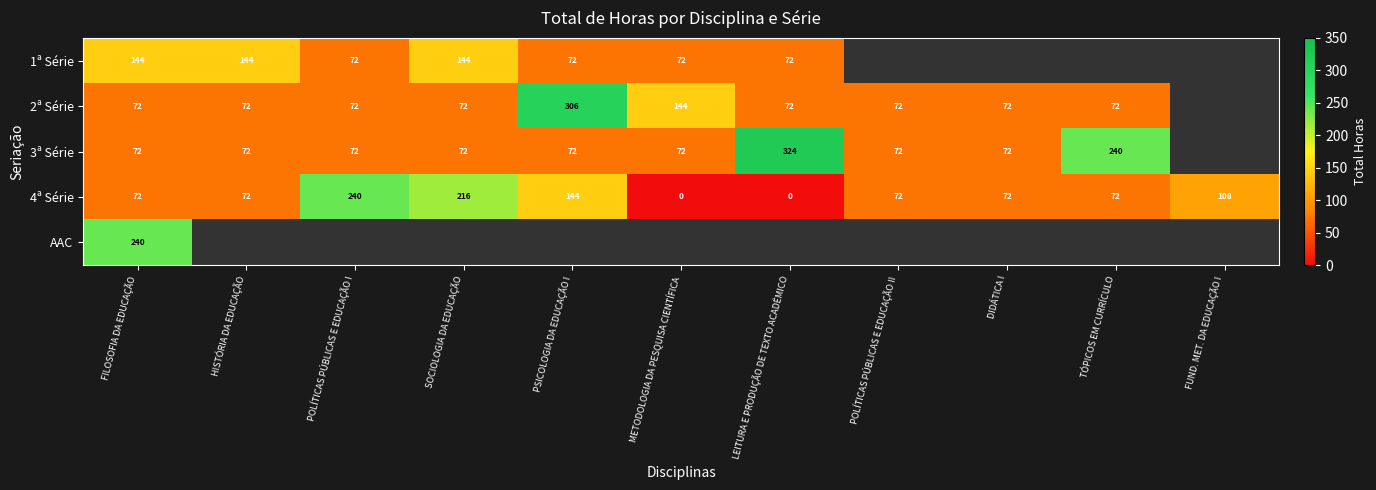

What is the approximate value of 4ª Série at FILOSOFIA DA EDUCAÇÃO?

72